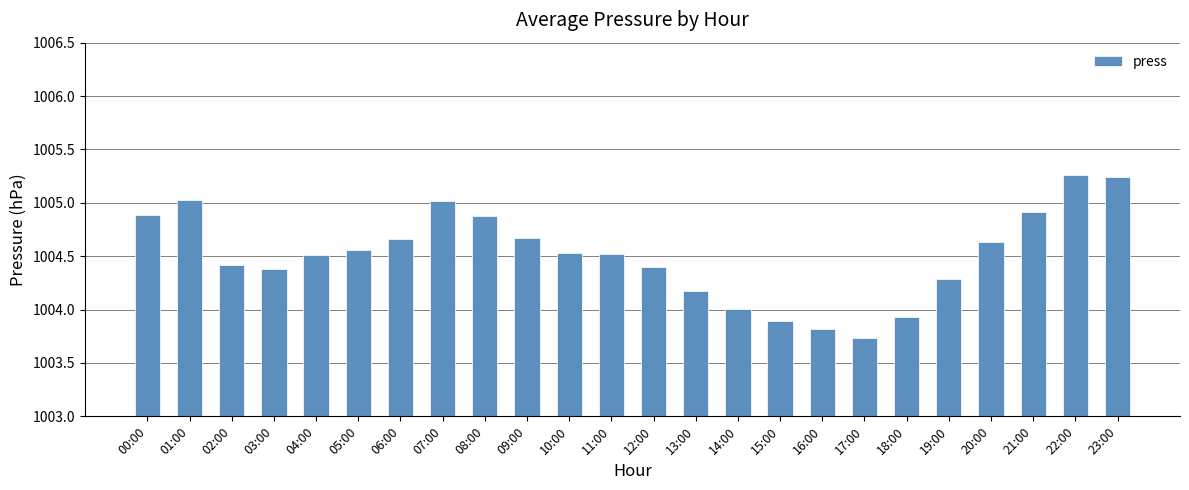

Is it true that the value at 15:00 is 439.2?

False